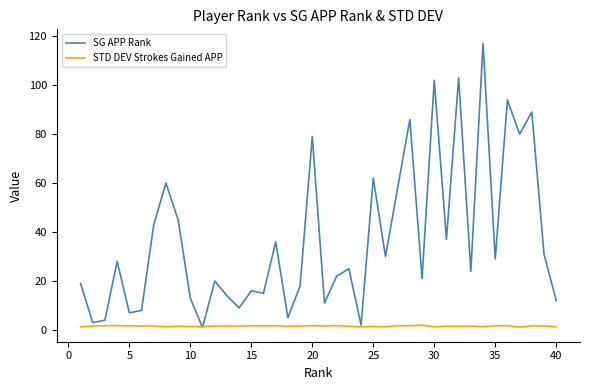

What is the maximum value for SG APP Rank?

117.0